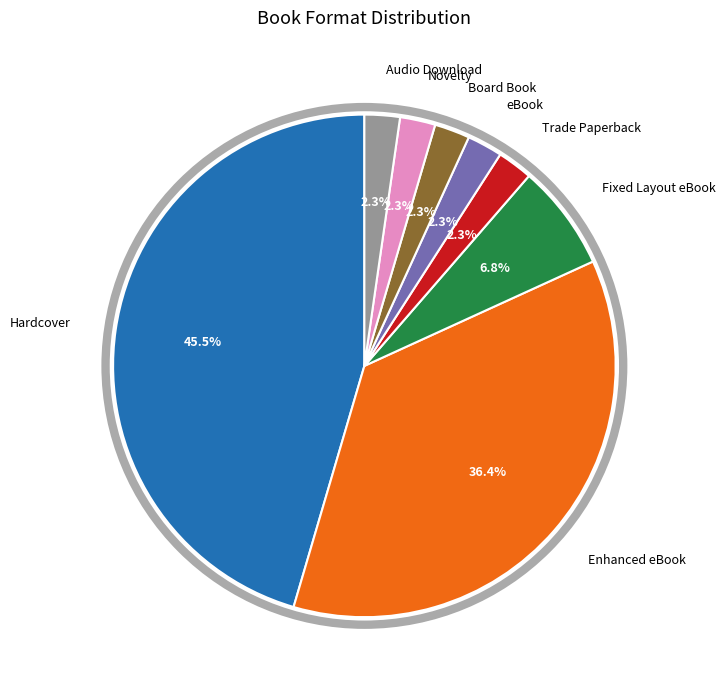

Combined, what portion of the pie is eBook and Fixed Layout eBook?

9.1%